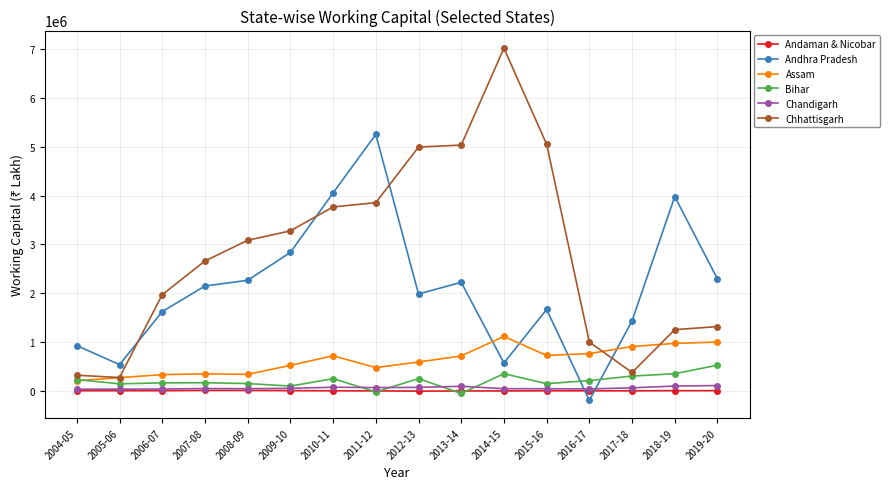

Which series has the largest range (max minus min)?

Chhattisgarh